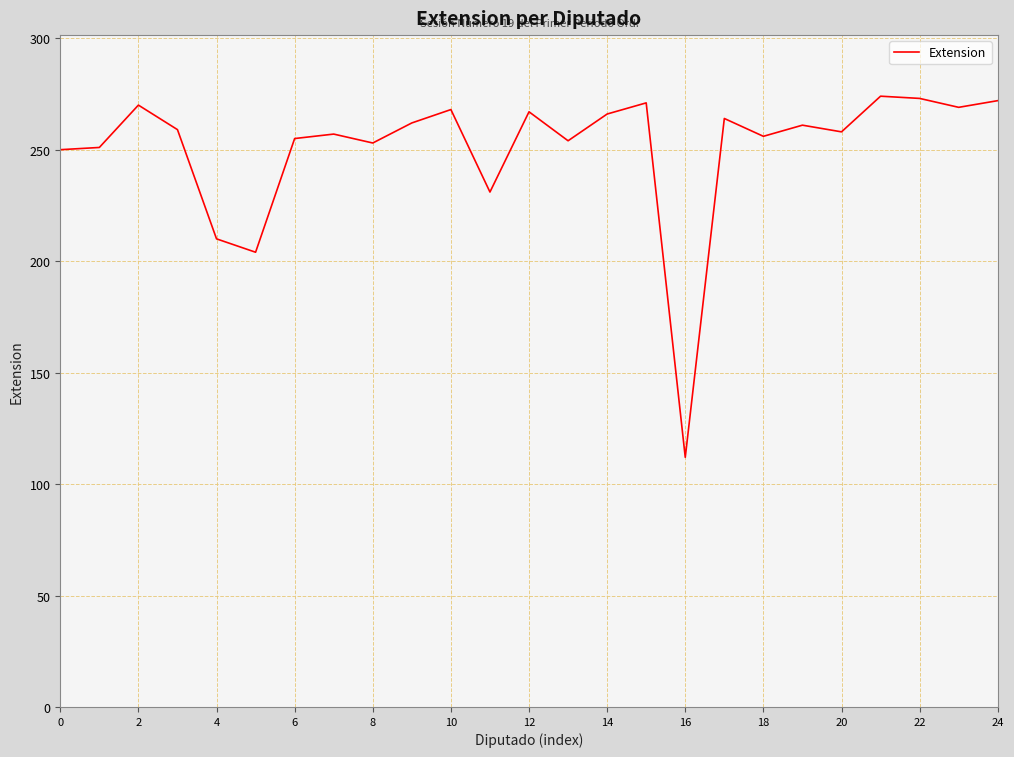

What is the difference between the maximum and minimum values?

162